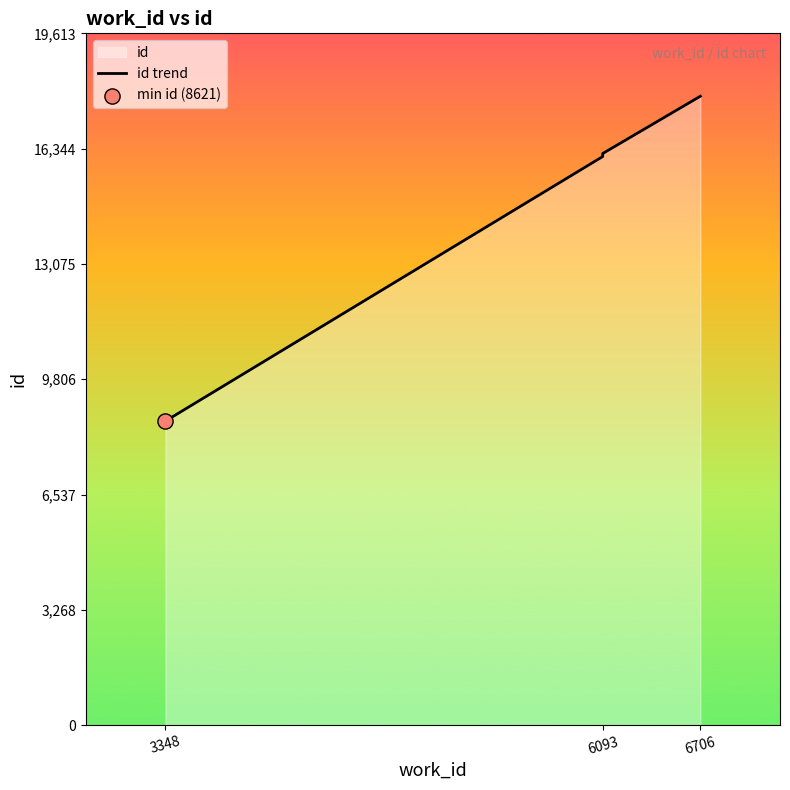

Approximately how many times larger is the value at 6093 compared to 6093?

1.0